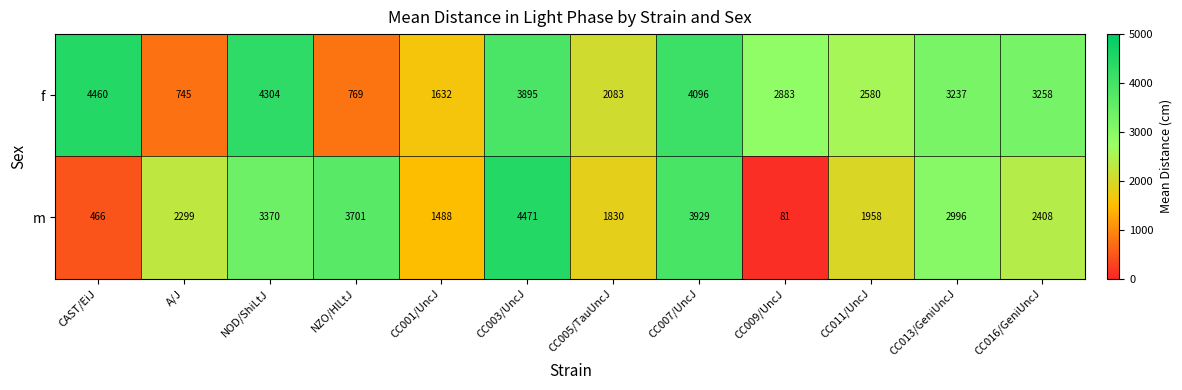

What is the total value across all series at NOD/ShiLtJ?

7674